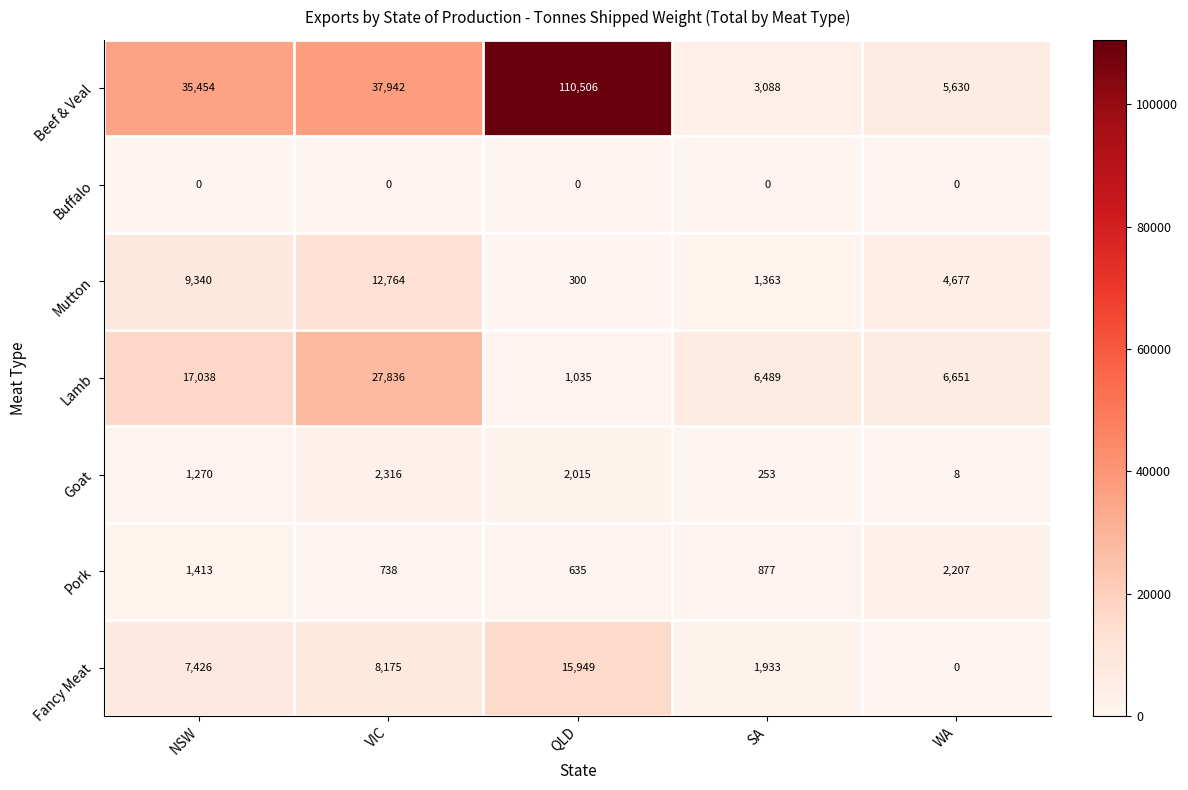

At which category is the sum across all series the highest?

QLD